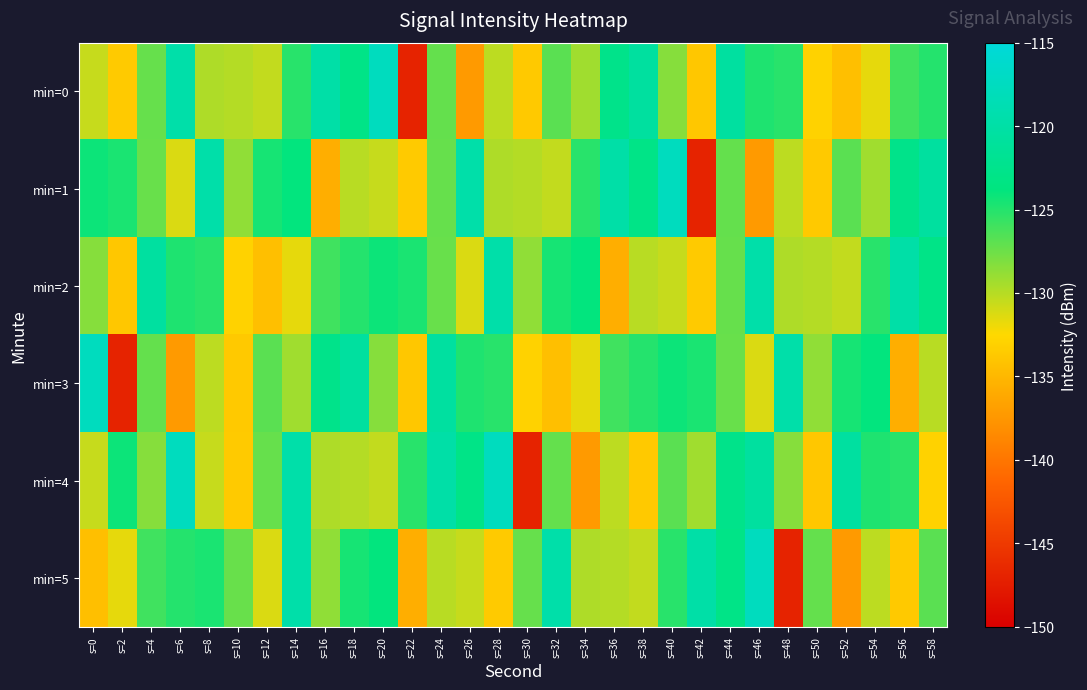

What is the spread (max minus min) of values at s=30?

19.6